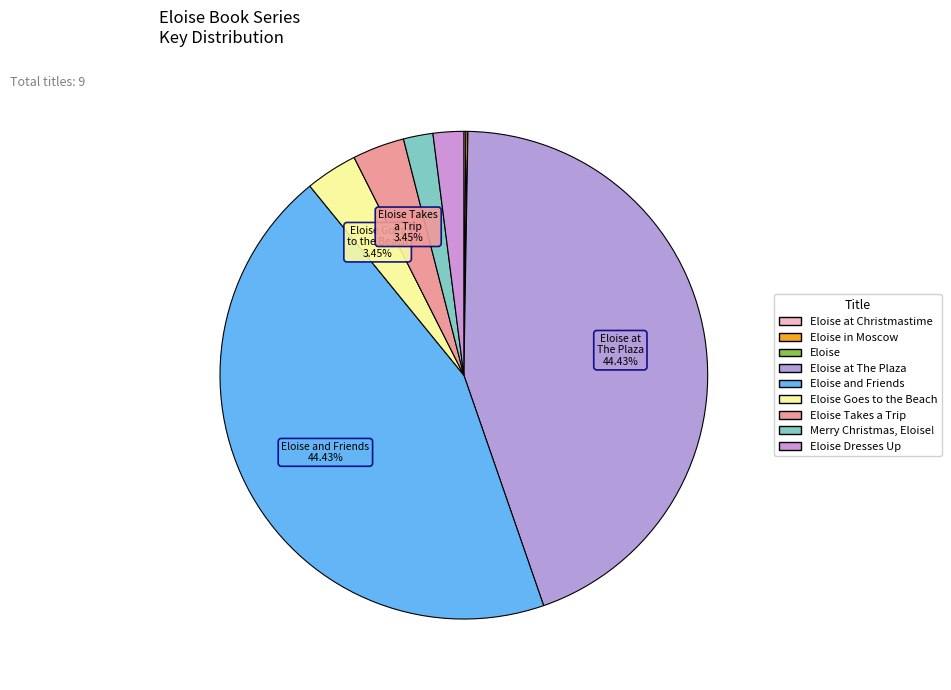

True or false: Eloise at The Plaza accounts for 44% of the total.

True